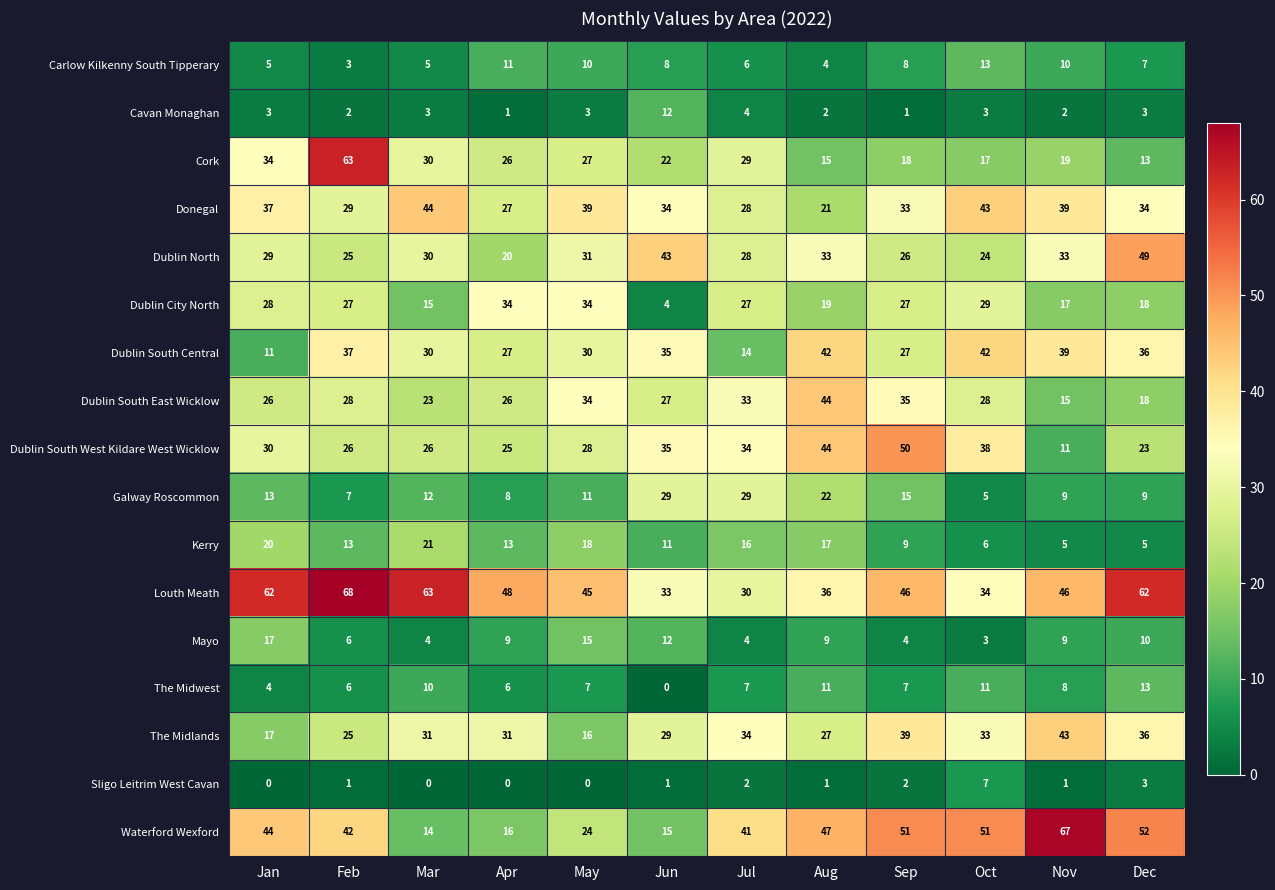

Which series has the largest range (max minus min)?

Waterford Wexford